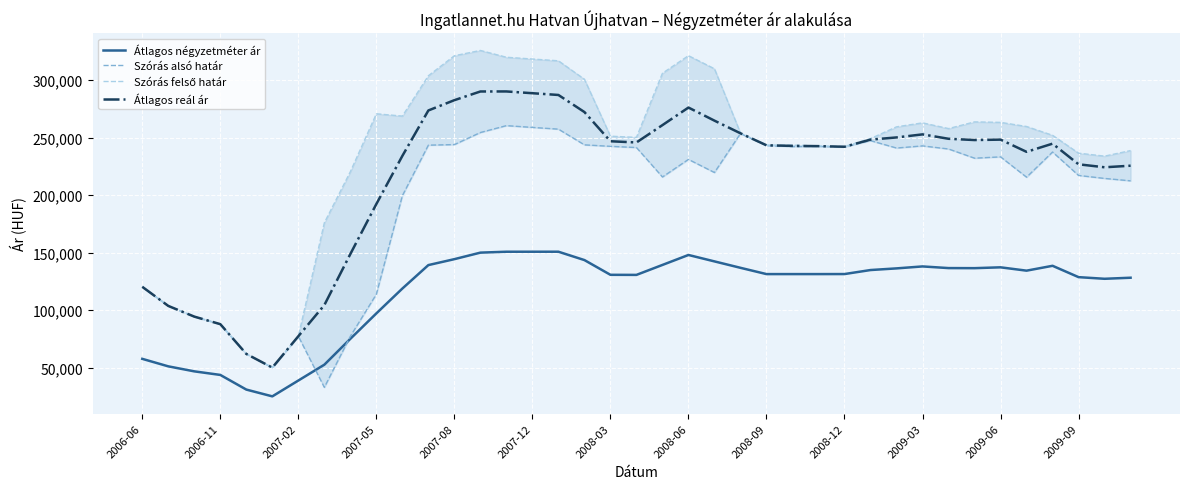

True or false: Átlagos négyzetméter ár and Átlagos reál ár intersect in this chart.

False